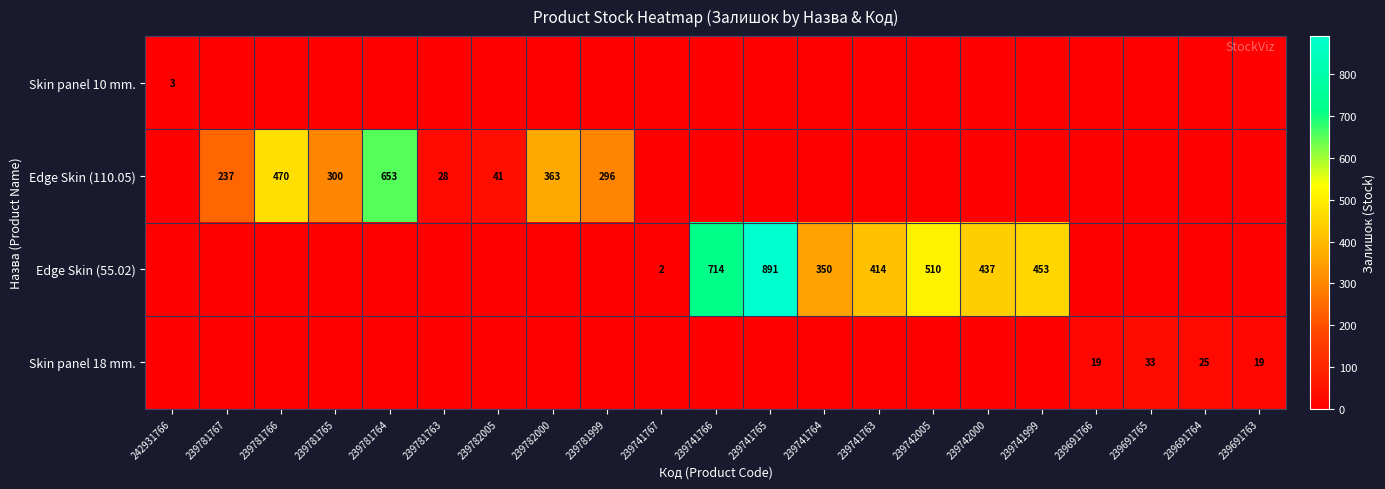

What is the total value across all series at 239742005?

510